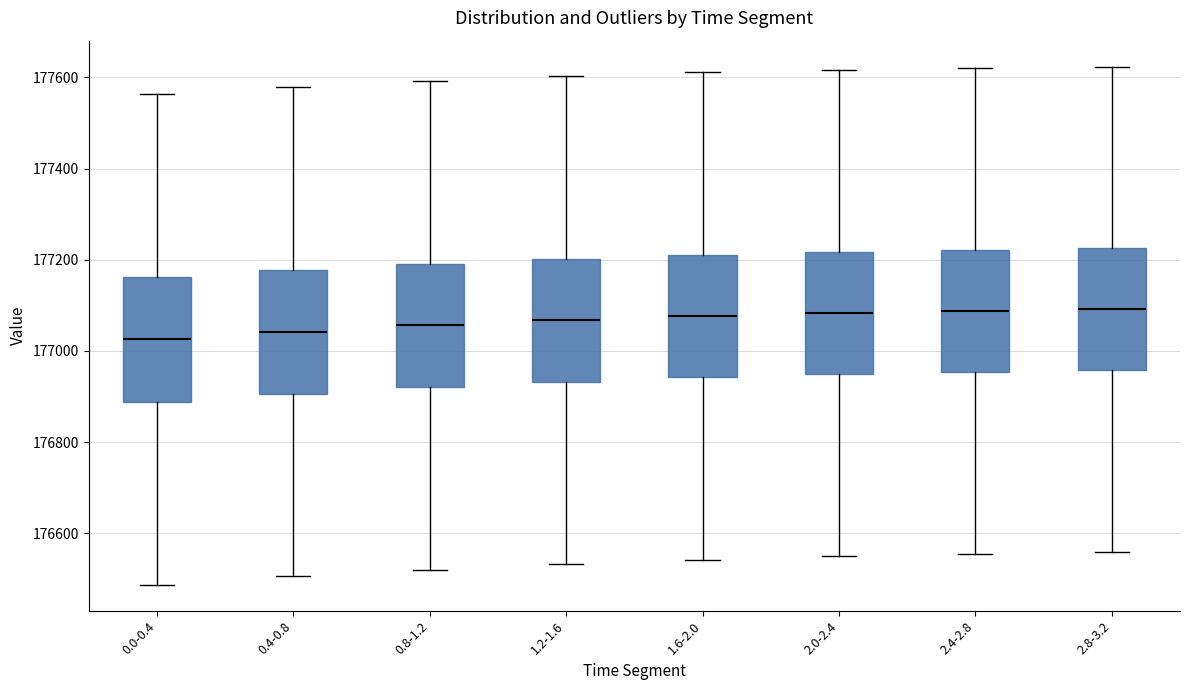

Where is the lower edge of the box for 2.0-2.4 on the y-axis? The values are not printed on the chart, so give them approximately, as read against the axis.

176940